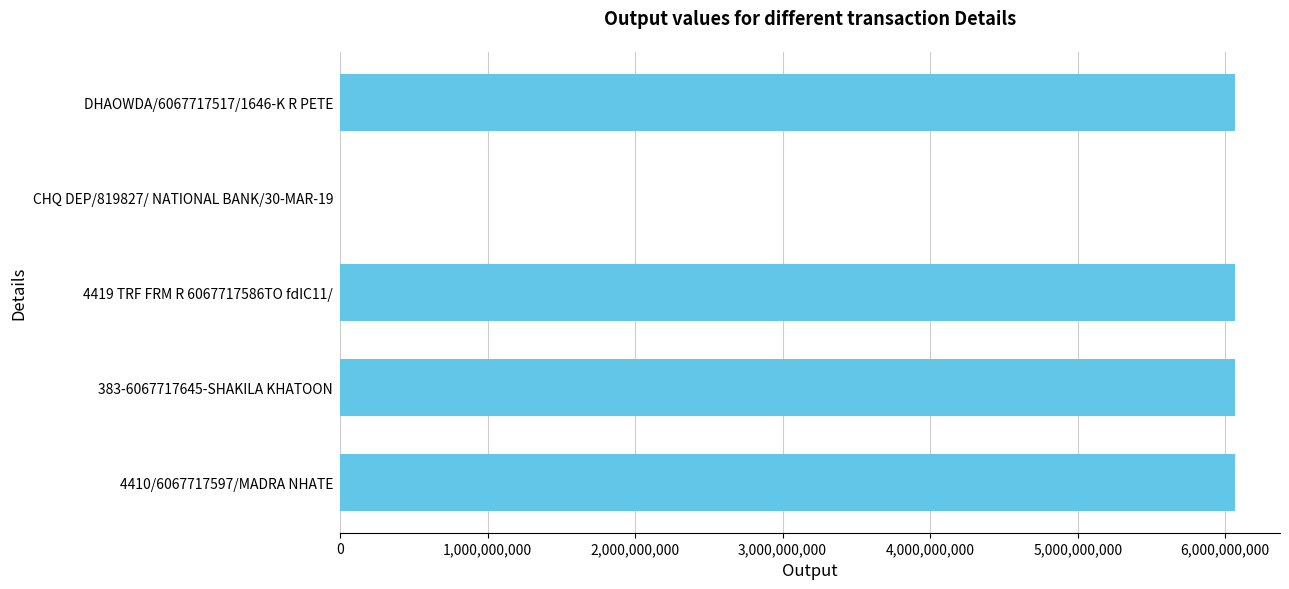

Count the number of data series in this chart.

1